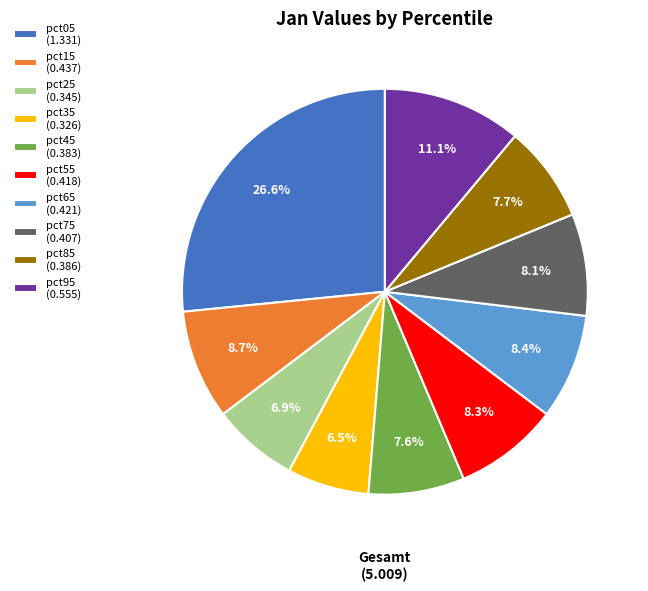

To the nearest percent, what is the difference between the pct85 and pct25 slice percentages?

1%